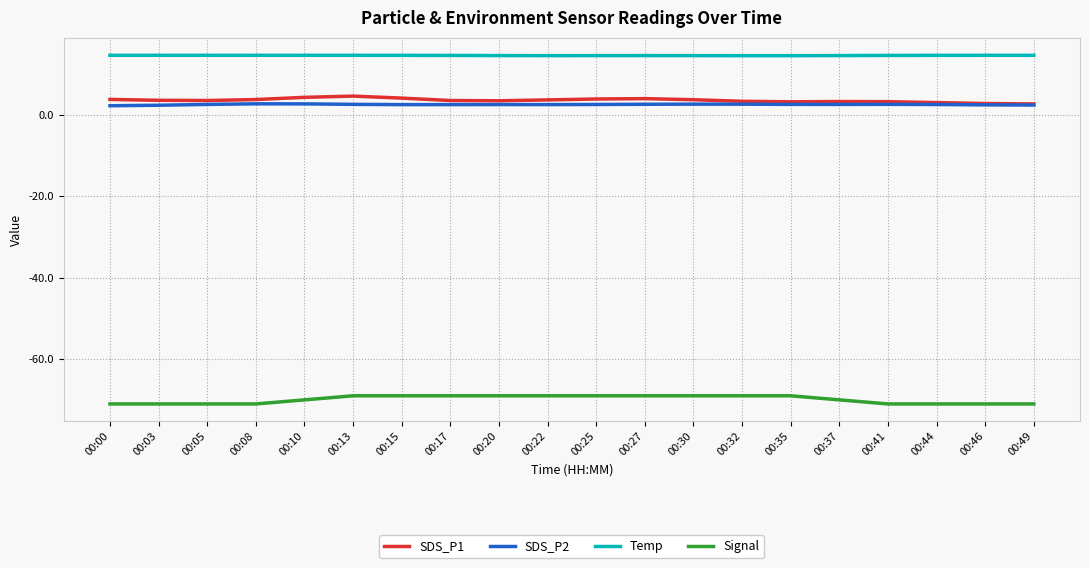

True or false: Temp and SDS_P1 cross at least once.

False